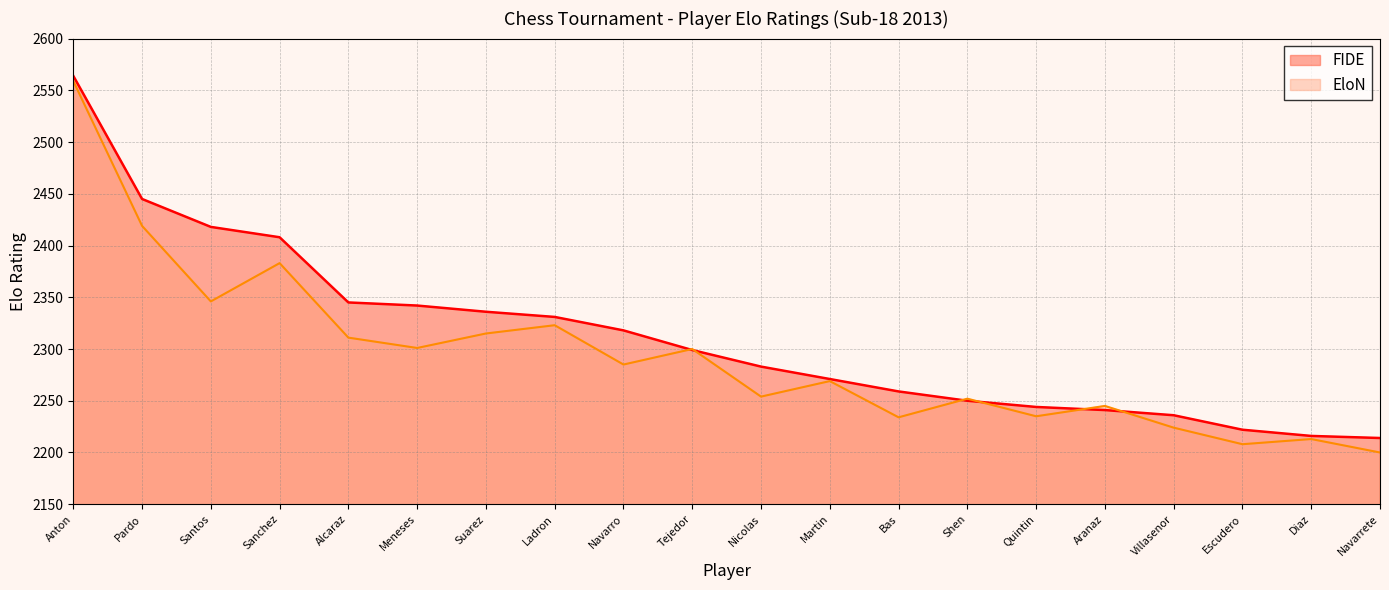

What is the total value across all series at Diaz?

4429